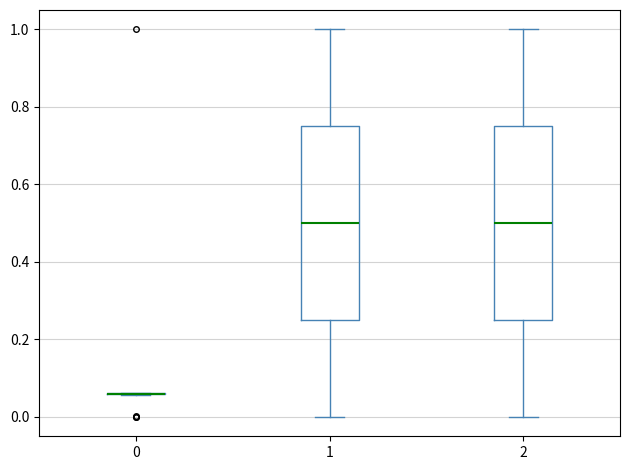

Reading left to right, read every box against the y-axis: the position of its median line, the range the box covers, and the ends of its whiskers. The values are not printed on the chart, so give them approximately, as read against the axis.

0: box collapsed to a line at 0.06, whiskers 0.06 to 0.06
1: median 0.50, box 0.26 to 0.76, whiskers 0.00 to 1.00
2: median 0.50, box 0.26 to 0.76, whiskers 0.00 to 1.00